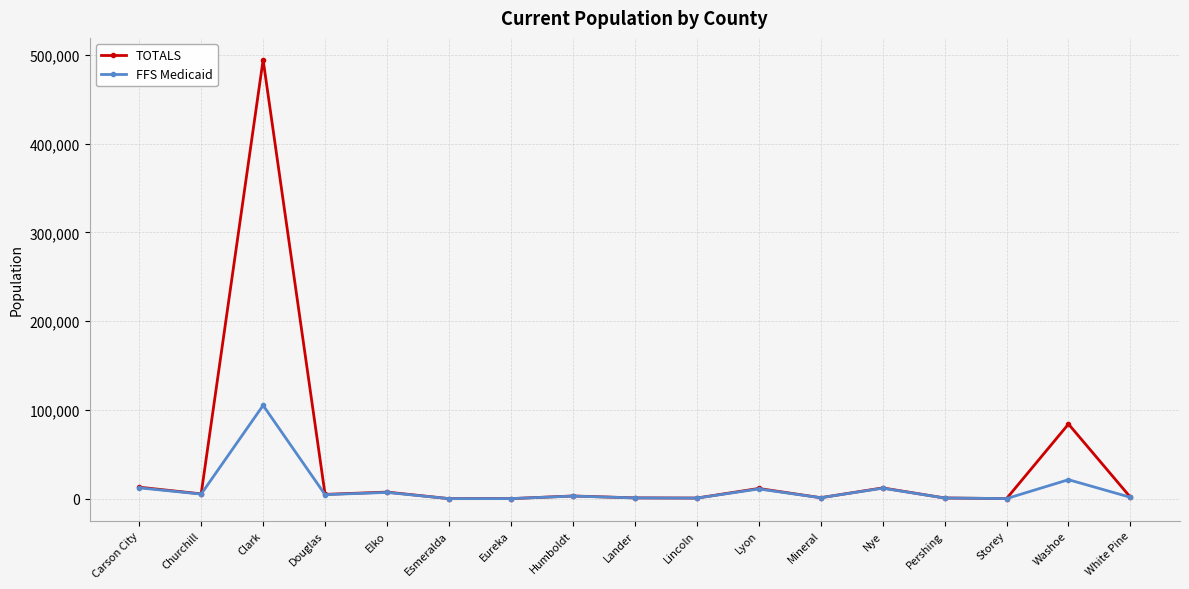

Rank the series by their average value, from lowest to highest.

FFS Medicaid, TOTALS